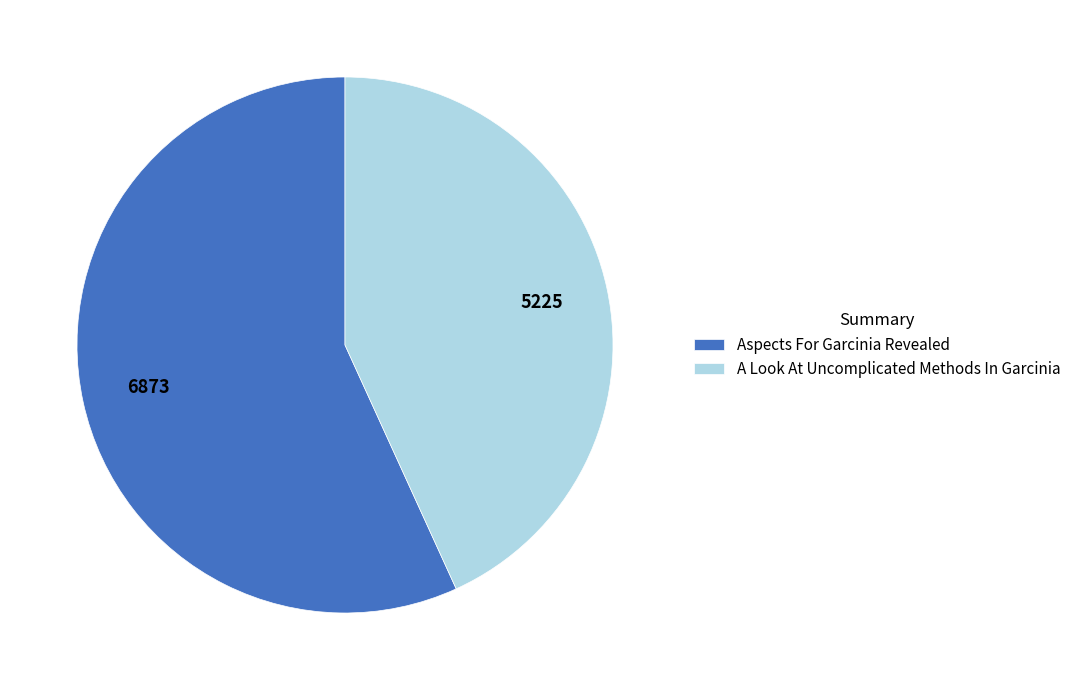

Which slice is the smallest?

A Look At Uncomplicated Methods In Garcinia